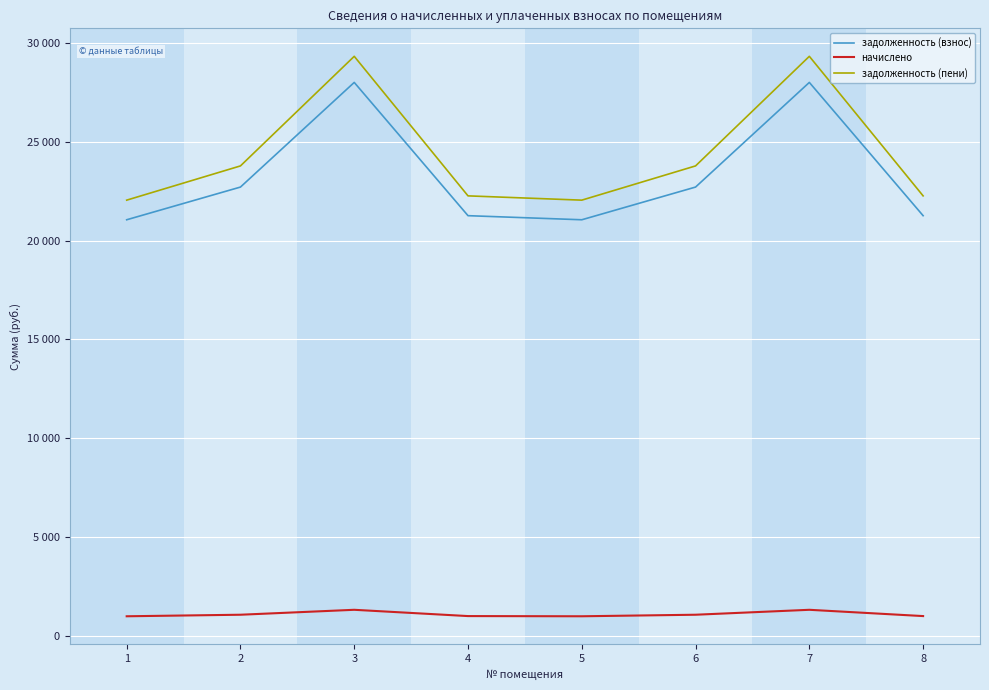

How many interior local peaks does the начислено series have?

2